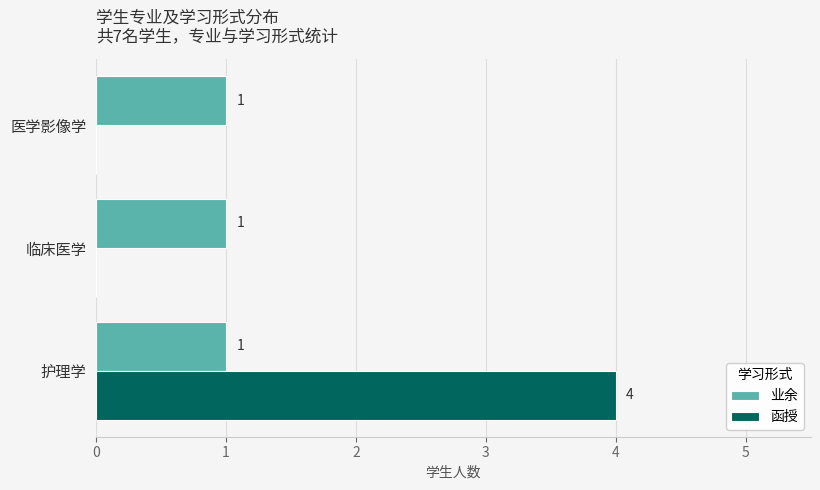

True or false: 函授 has a value of 0 at 医学影像学.

True